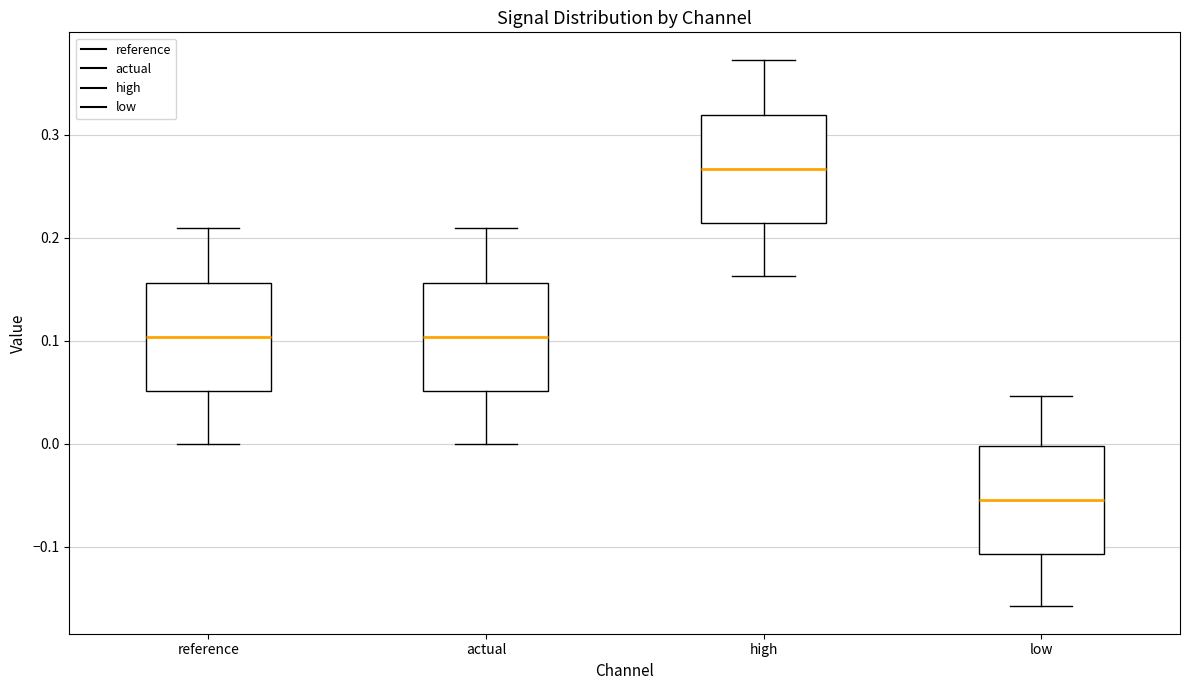

Reading left to right, read every box against the y-axis: the position of its median line, the range the box covers, and the ends of its whiskers. The values are not printed on the chart, so give them approximately, as read against the axis.

reference: median 0.10, box 0.05 to 0.16, whiskers 0.00 to 0.21
actual: median 0.10, box 0.05 to 0.16, whiskers 0.00 to 0.21
high: median 0.27, box 0.21 to 0.32, whiskers 0.16 to 0.37
low: median -0.05, box -0.11 to 0.00, whiskers -0.16 to 0.05